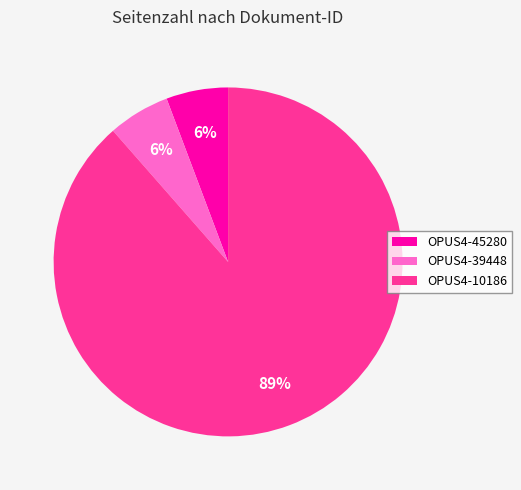

Between OPUS4-10186 and OPUS4-45280, which is larger?

OPUS4-10186